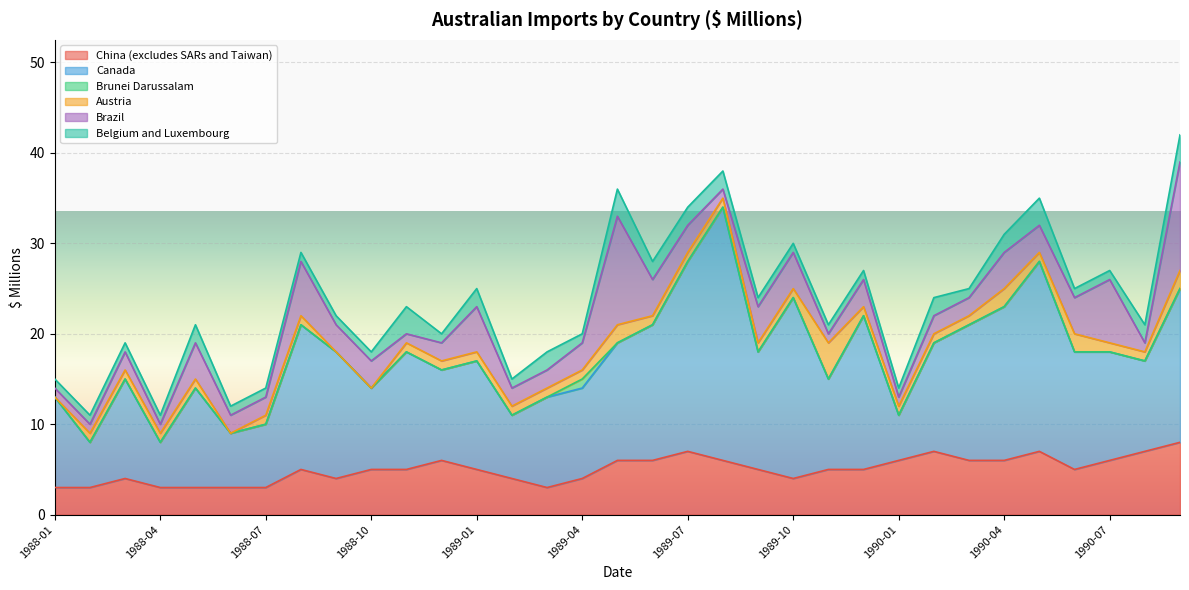

What is the minimum value for China (excludes SARs and Taiwan)?

3